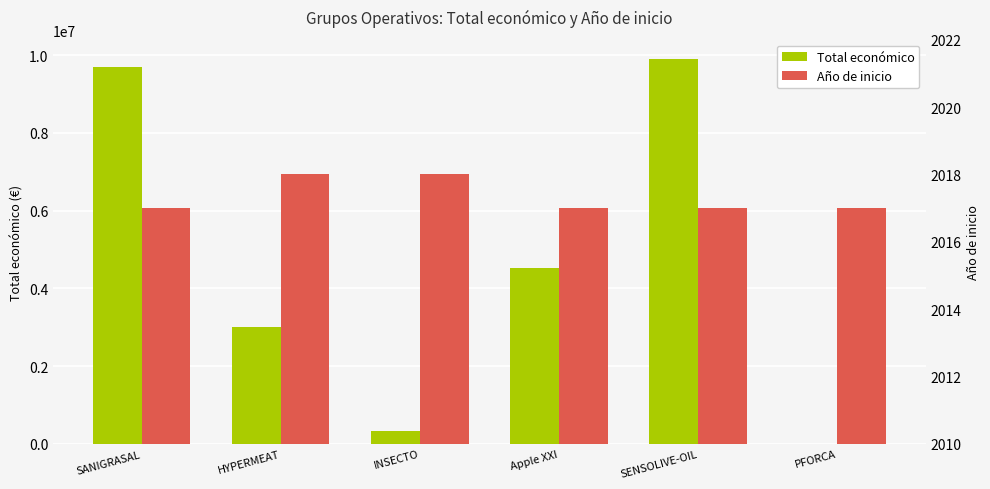

What is the label of the 2nd bar from the right?

SENSOLIVE-OIL